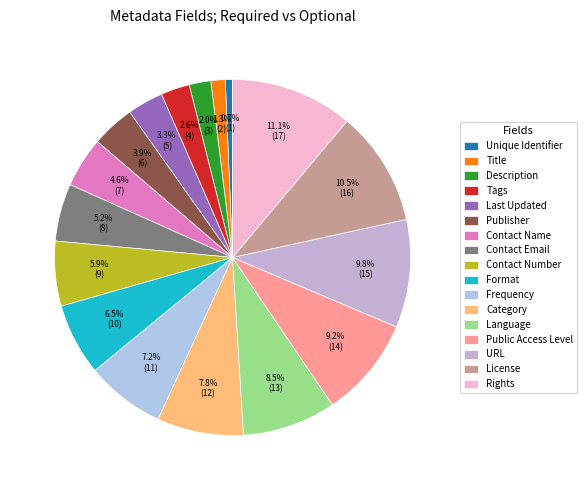

What is the total percentage of Unique Identifier and Rights?

11.8%